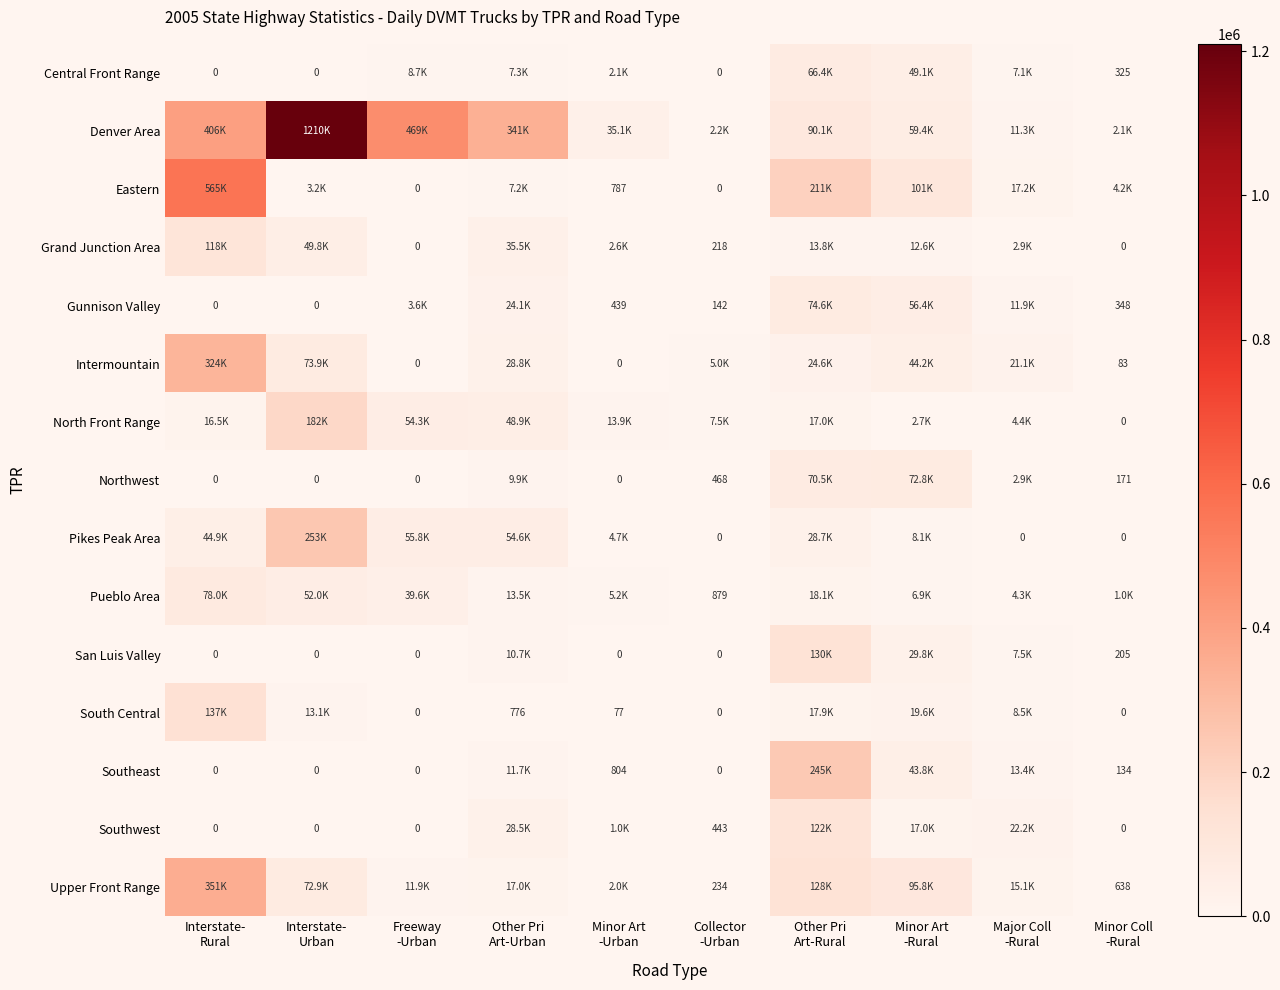

Is it true that Grand Junction Area equals 68557.6 at Interstate- Urban?

False